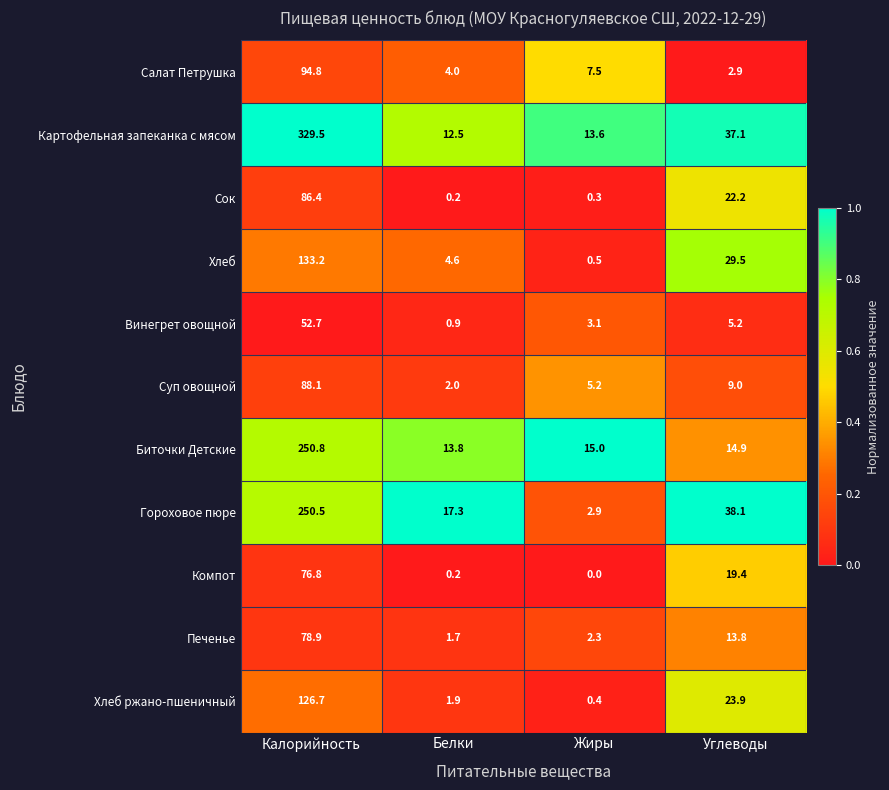

What is the sum of the Салат Петрушка values at Жиры and Углеводы?

10.4